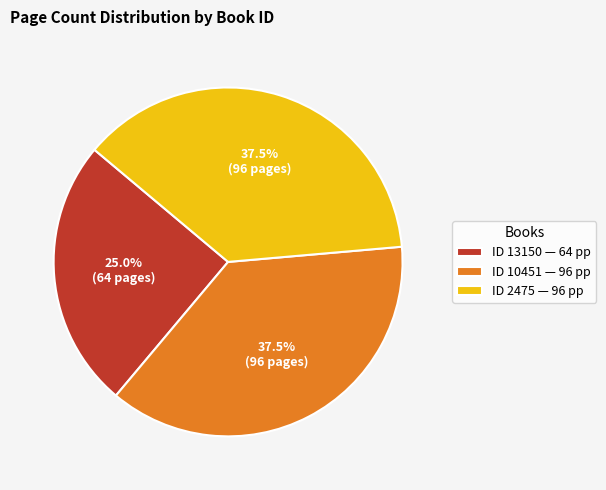

Which category has the smallest portion of the pie?

ID 13150 — 64 pp